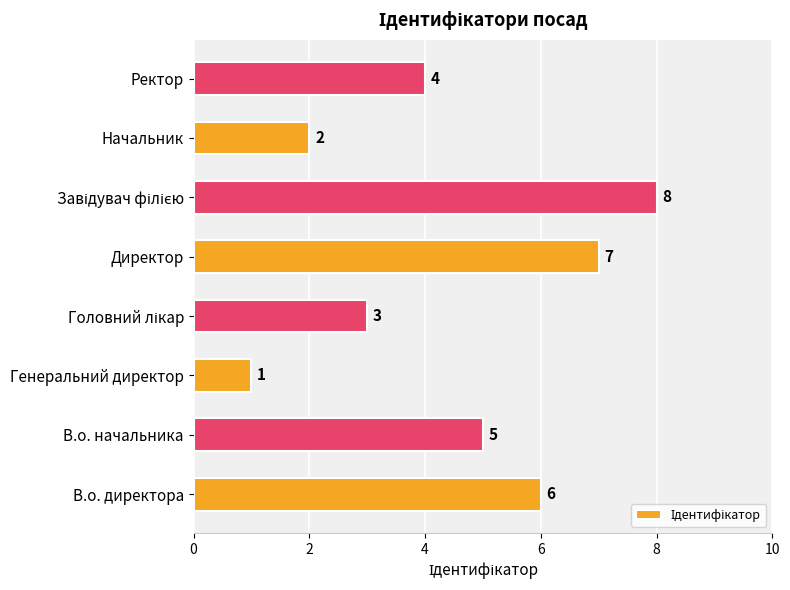

At which label is the value closest to 4?

Ректор